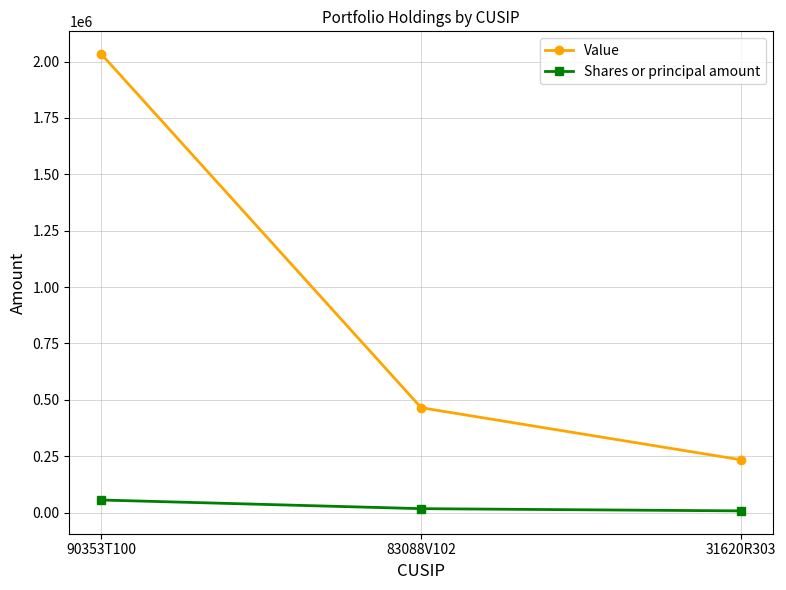

Where does the Shares or principal amount series first go above 17306?

90353T100